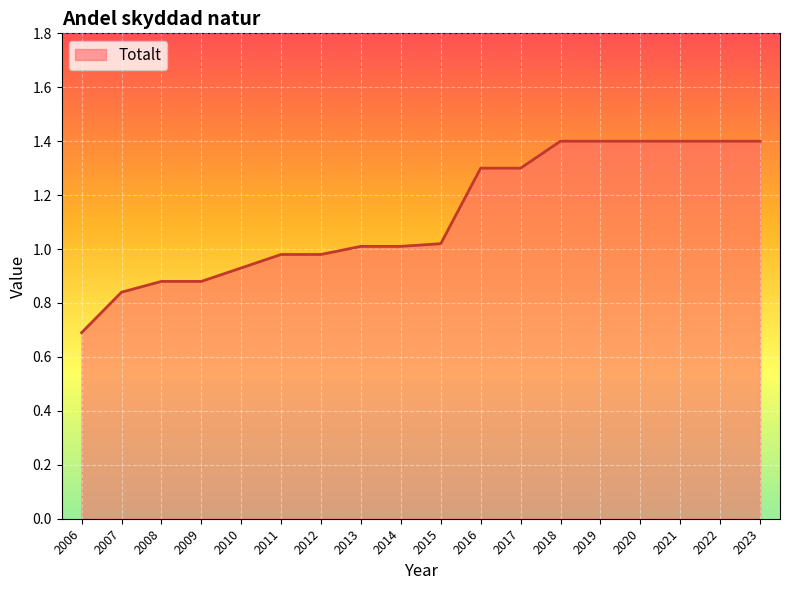

What is the change in value from 2012 to 2019?

+0.4